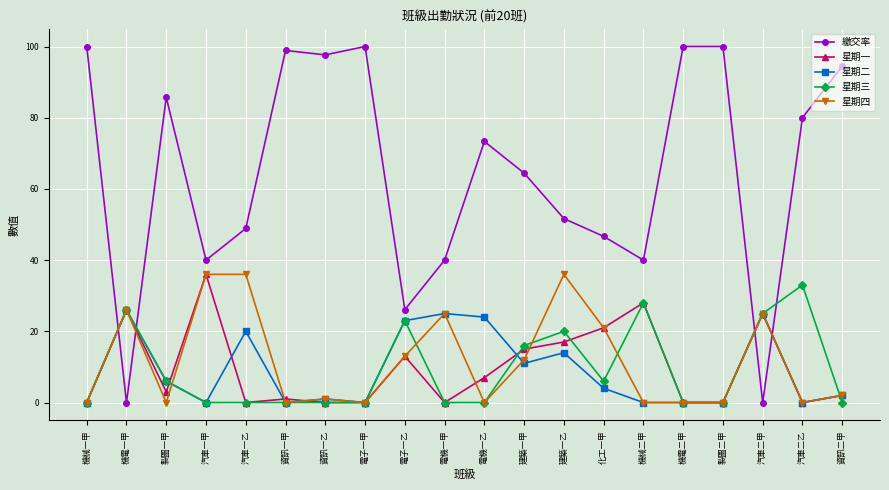

Reading left to right, list all the values displayed in this chart.

繳交率: 100.0	0.0	85.7	40.0	48.9	98.9	97.7	100.0	26.1	40.0	73.3	64.4	51.7	46.7	40.0	100.0	100.0	0.0	80.0	94.5
星期一: 0.0	26.0	3.0	36.0	0.0	1.0	0.0	0.0	13.0	0.0	7.0	15.0	17.0	21.0	28.0	0.0	0.0	25.0	0.0	2.0
星期二: 0.0	26.0	6.0	0.0	20.0	0.0	1.0	0.0	23.0	25.0	24.0	11.0	14.0	4.0	0.0	0.0	0.0	25.0	0.0	2.0
星期三: 0.0	26.0	6.0	0.0	0.0	0.0	0.0	0.0	23.0	0.0	0.0	16.0	20.0	6.0	28.0	0.0	0.0	25.0	33.0	0.0
星期四: 0.0	26.0	0.0	36.0	36.0	0.0	1.0	0.0	13.0	25.0	0.0	12.0	36.0	21.0	0.0	0.0	0.0	25.0	0.0	2.0